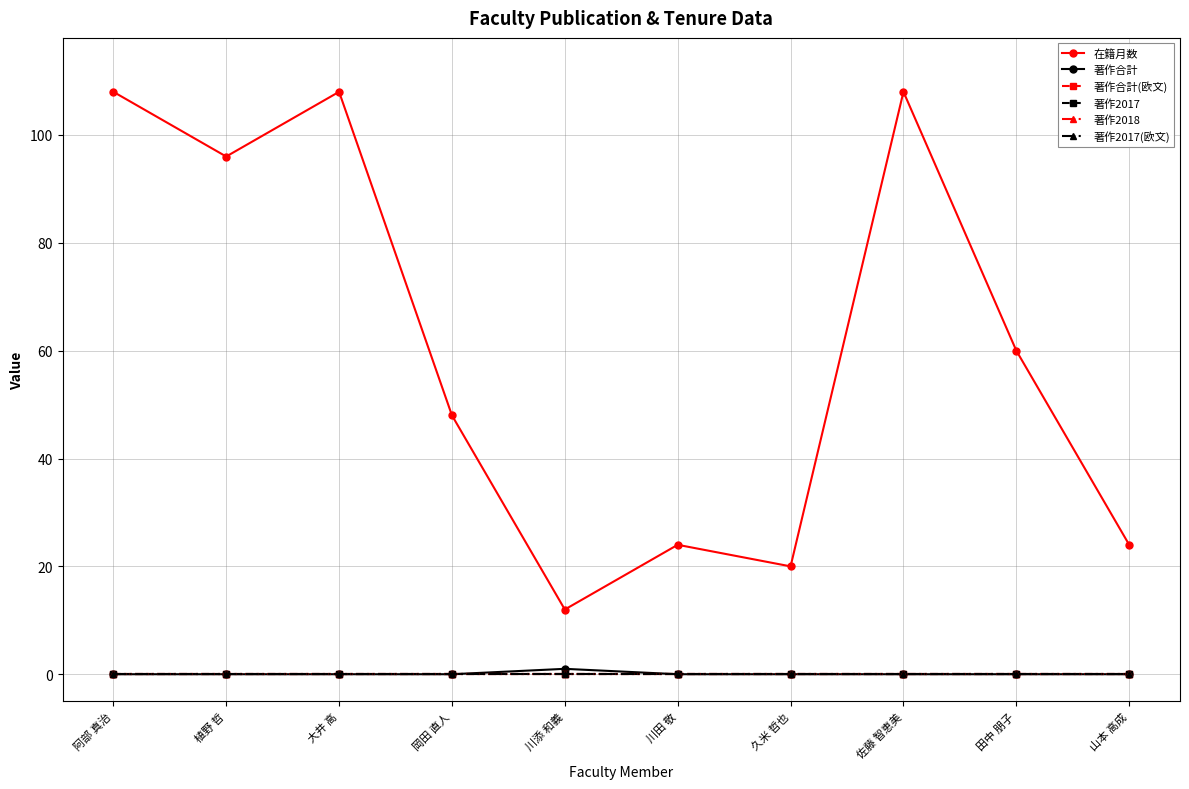

Is this an area chart (filled region under the line)?

No